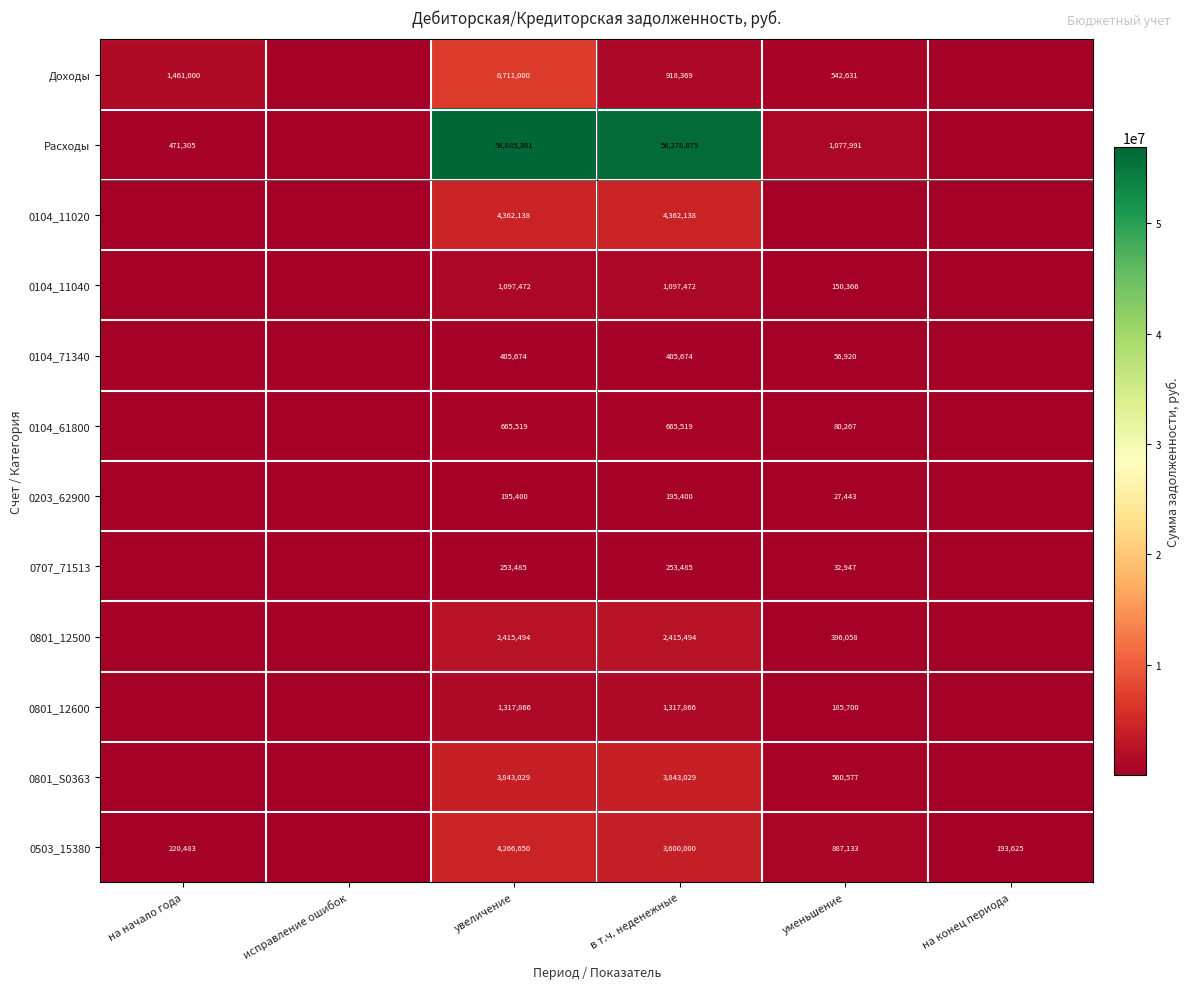

Which label corresponds to the smallest value in the chart?

исправление ошибок